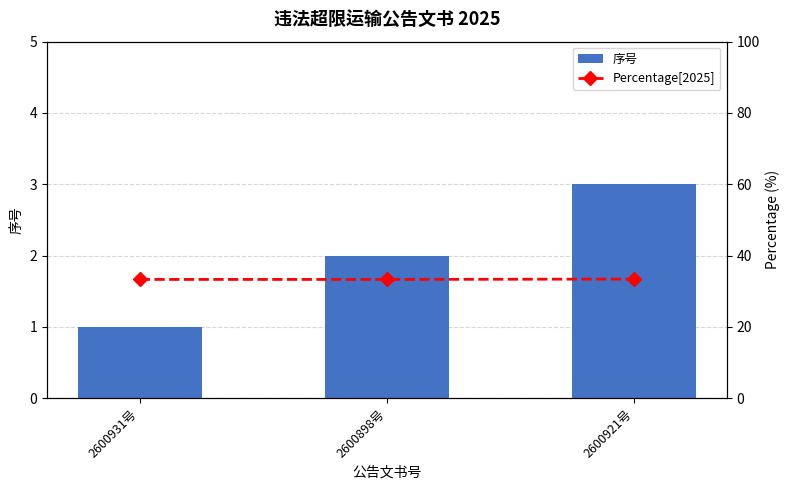

What is the smallest value displayed?

1.0